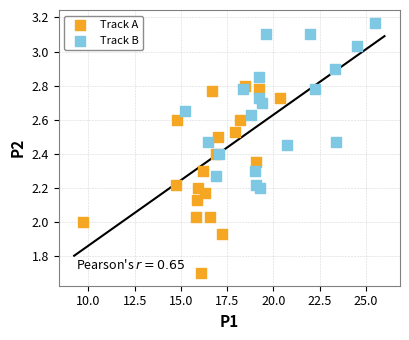

Which series contains the lowest Y value?

Track A